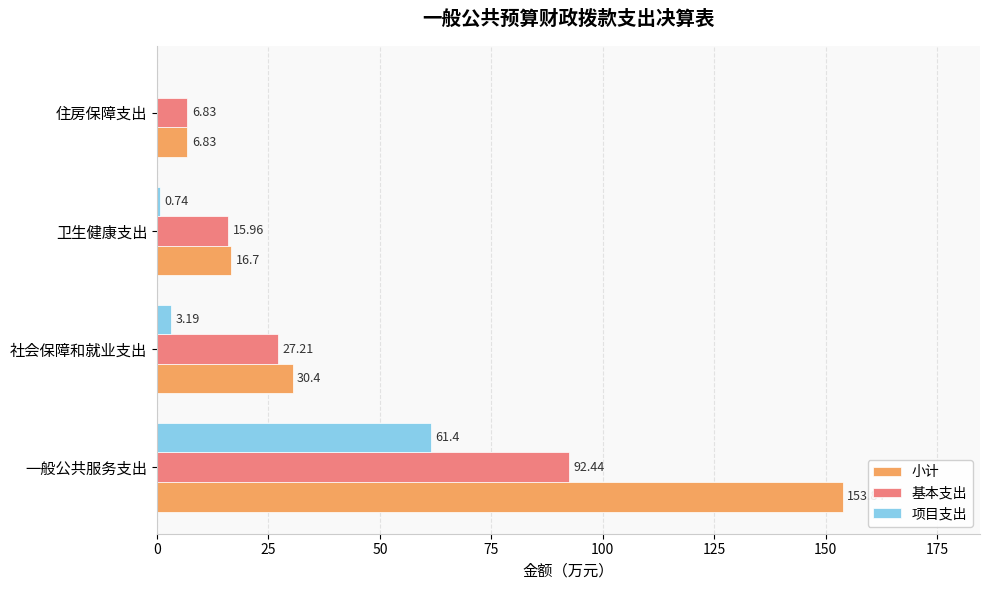

At which label is 小计 closest to 80?

社会保障和就业支出